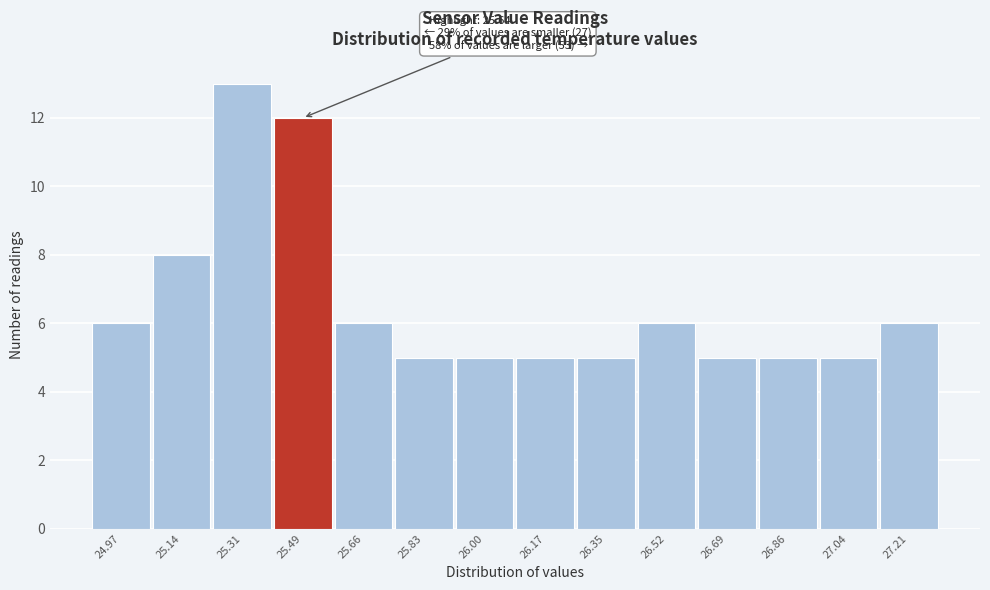

Reading left to right, extract all data points from this chart.

6	8	13	12	6	5	5	5	5	6	5	5	5	6